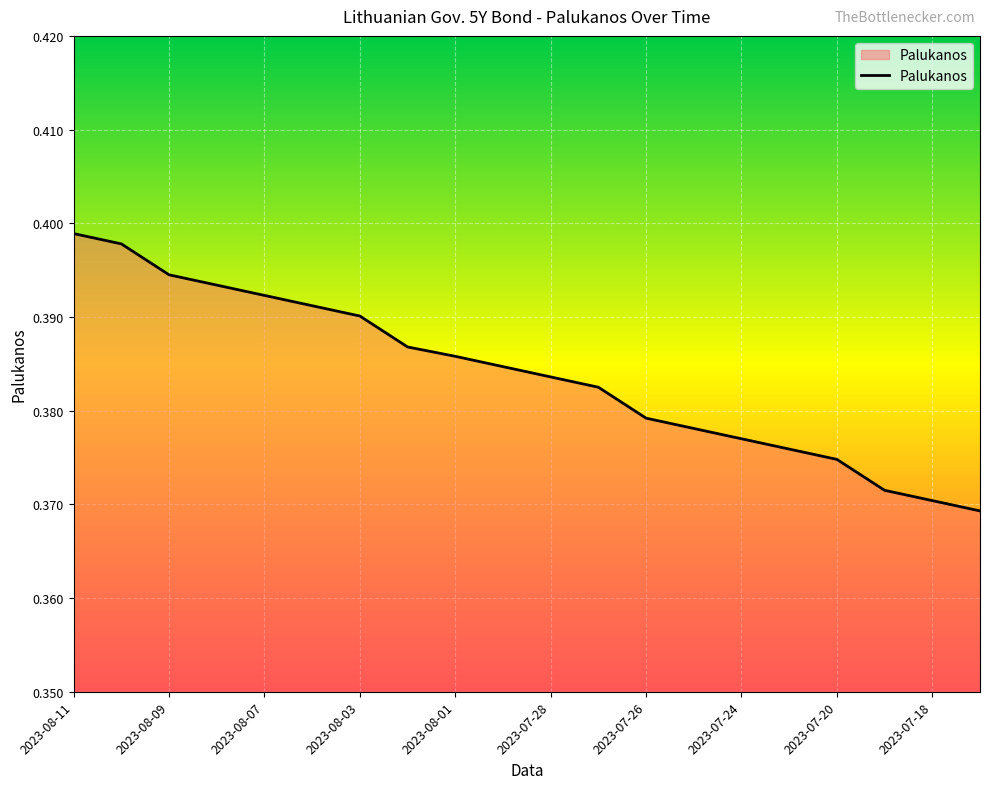

Which category has the lowest value across all series?

2023-07-17